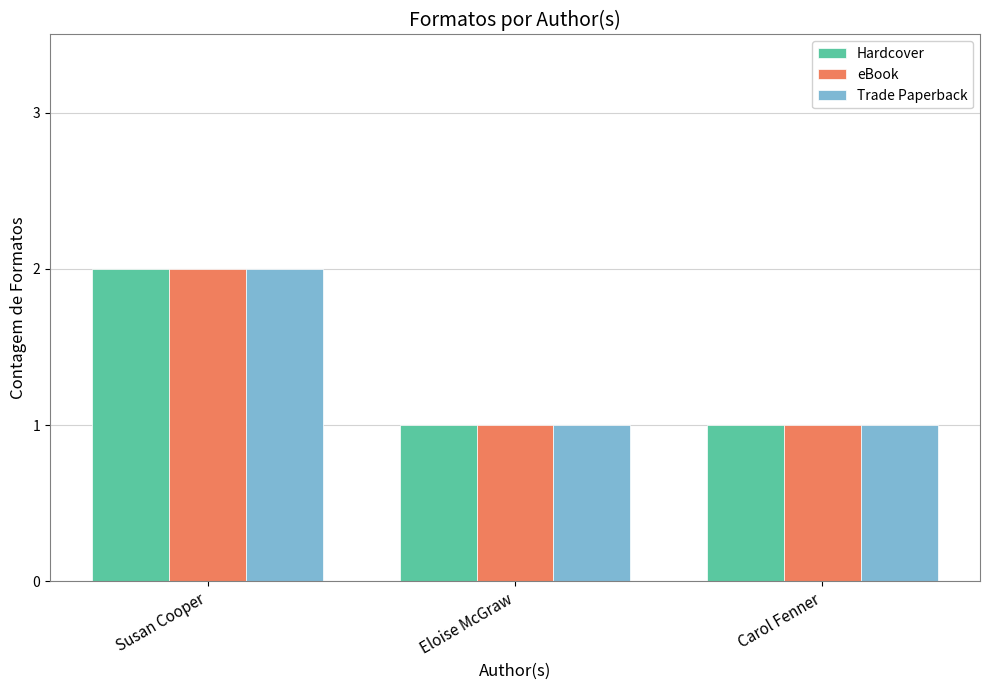

Which category has the highest value in the eBook series?

Susan Cooper